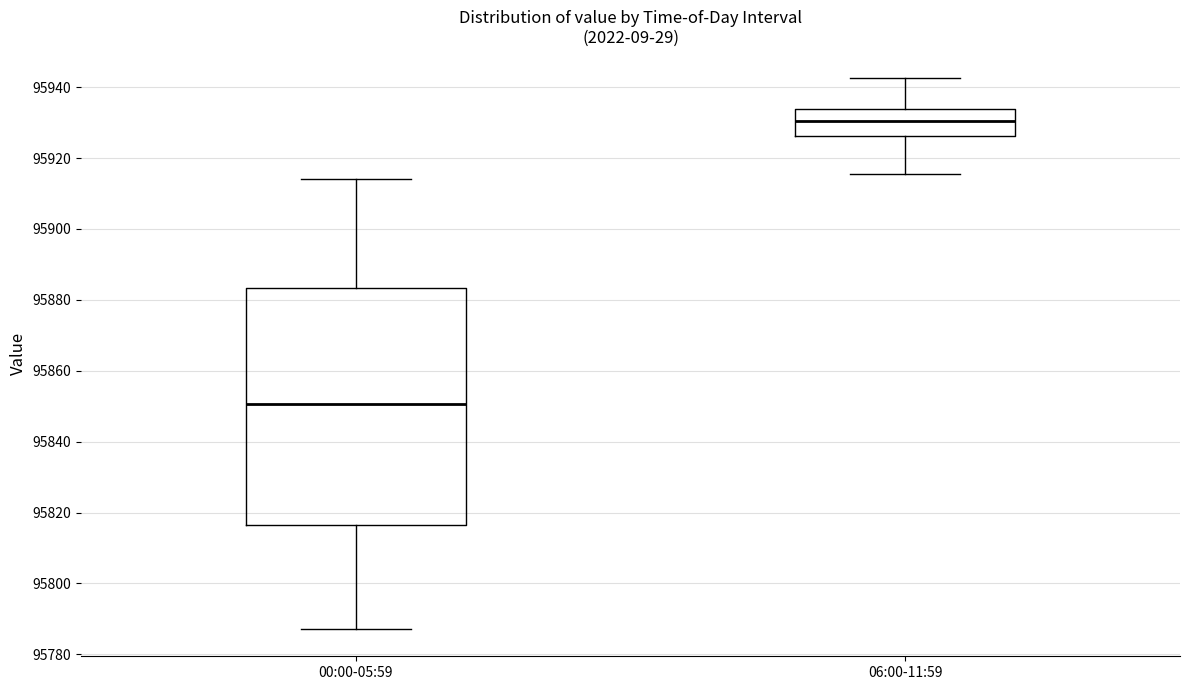

Which box is the tallest, from its lower edge to its upper edge?

00:00-05:59